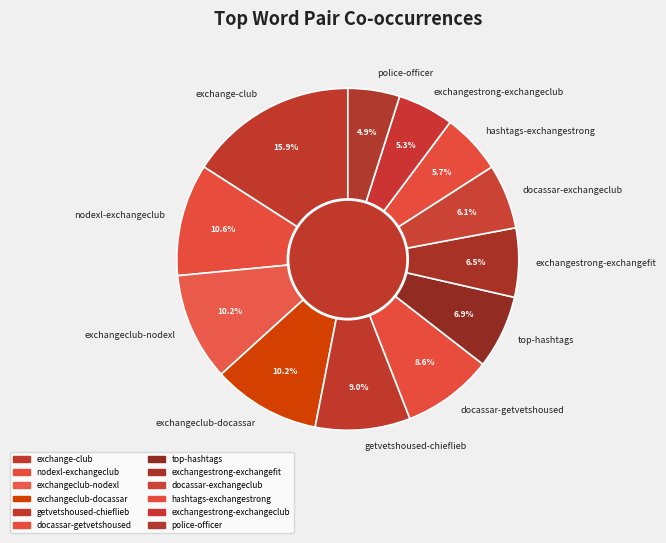

To the nearest percent, what is the average slice percentage?

8%